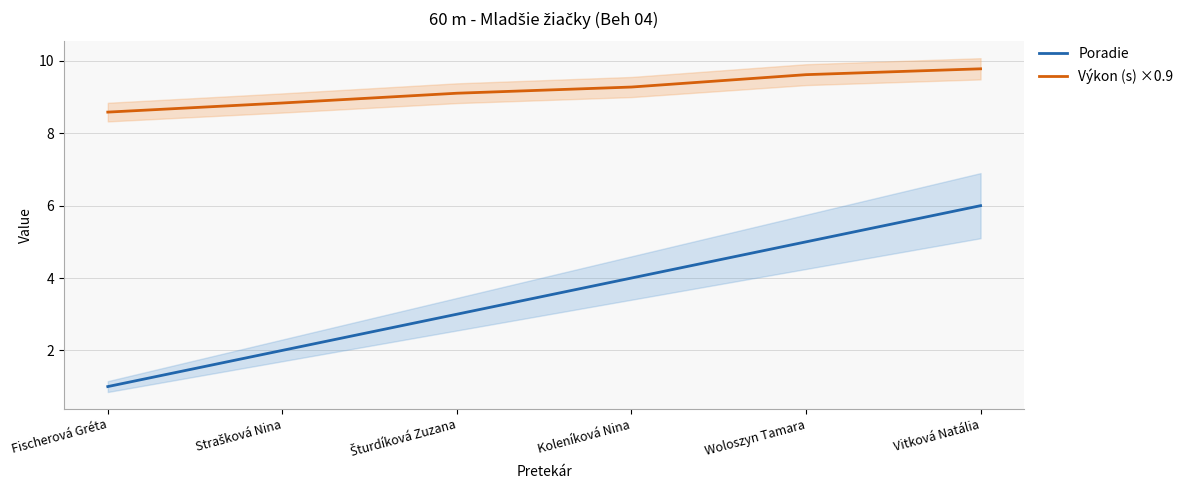

Which series has the largest total across all categories?

Výkon (s) ×0.9